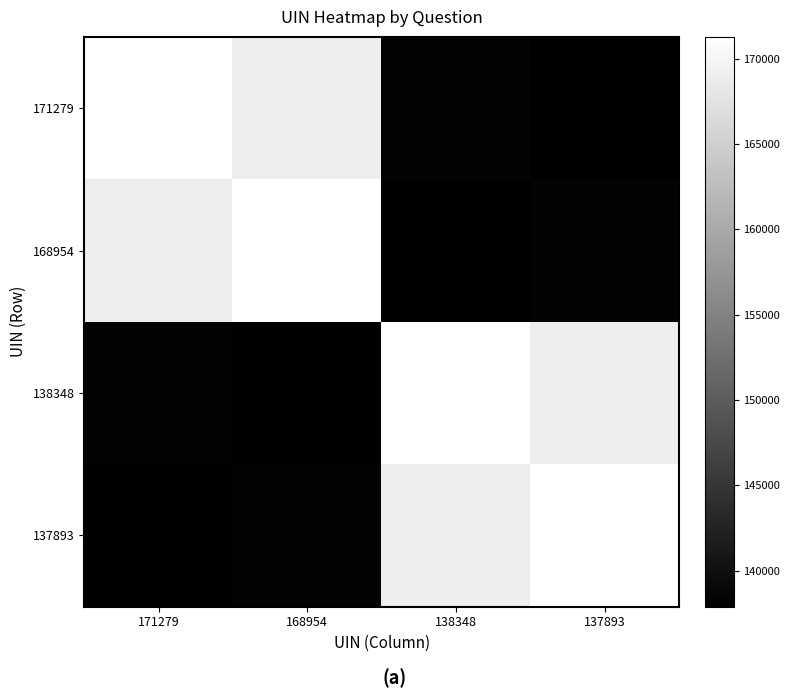

Reading left to right, transcribe all the data shown in this chart.

171279: 171279=171279	168954=168954	138348=138348	137893=137893
168954: 171279=168954	168954=171279	138348=137893	137893=138348
138348: 171279=138348	168954=137893	138348=171279	137893=168954
137893: 171279=137893	168954=138348	138348=168954	137893=171279